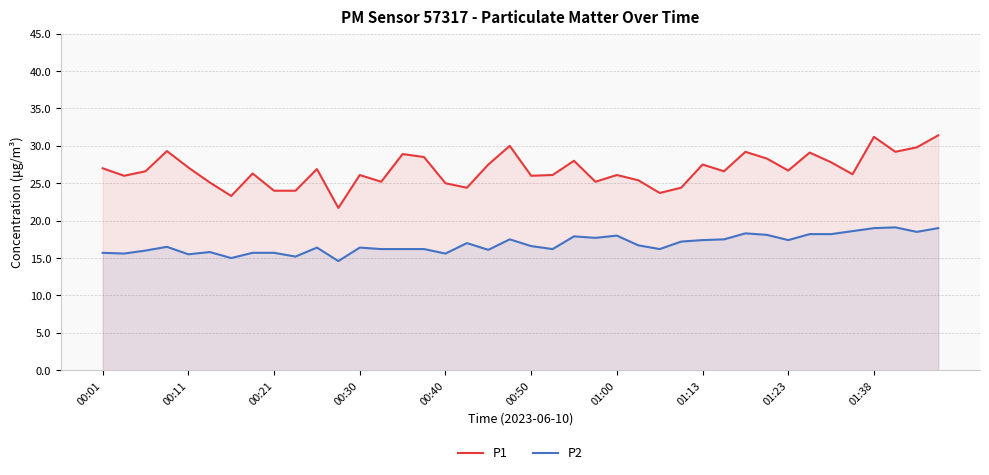

How many categories are shown in the chart?

40